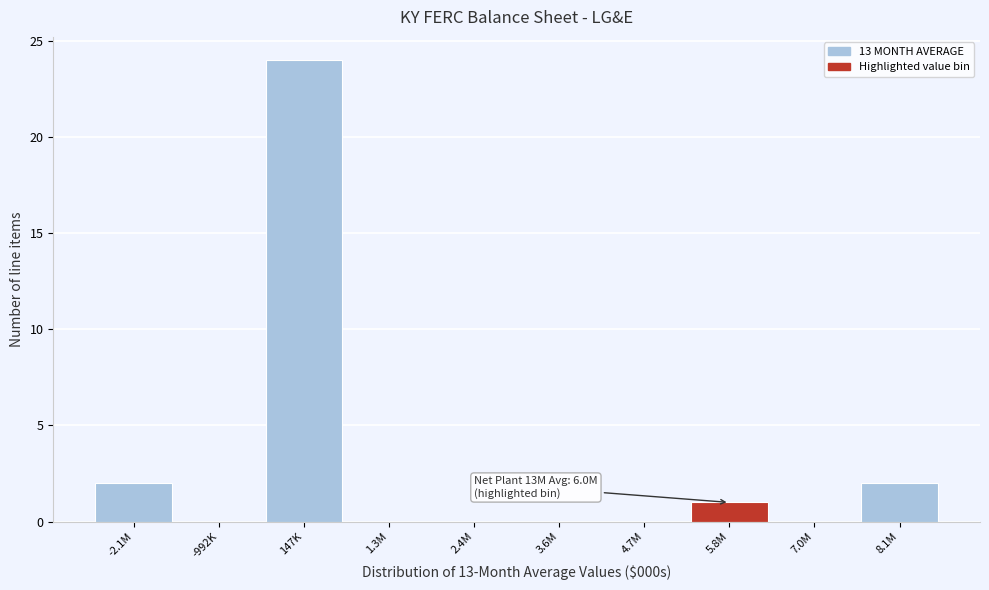

Reading right to left, extract all data points from this chart.

8.1M=2	7.0M=0	5.8M=1	4.7M=0	3.6M=0	2.4M=0	1.3M=0	147K=24	-992K=0	-2.1M=2